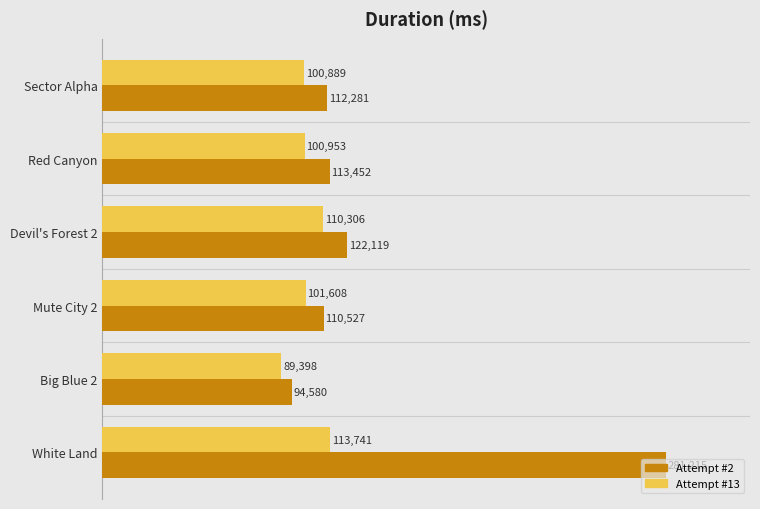

At which label is Attempt #13 closest to 101569?

Mute City 2